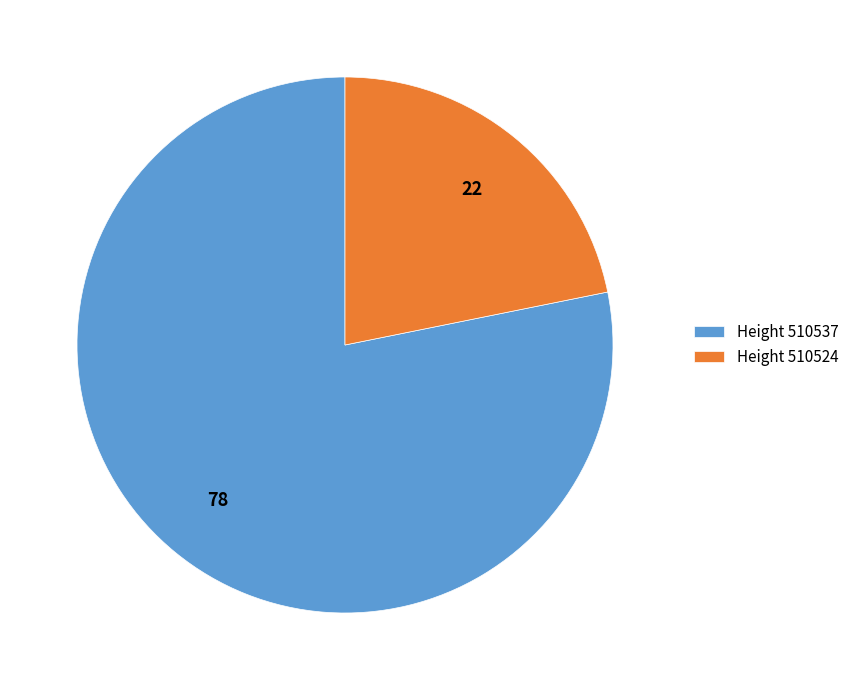

What is the smallest slice in the pie chart?

Height 510524